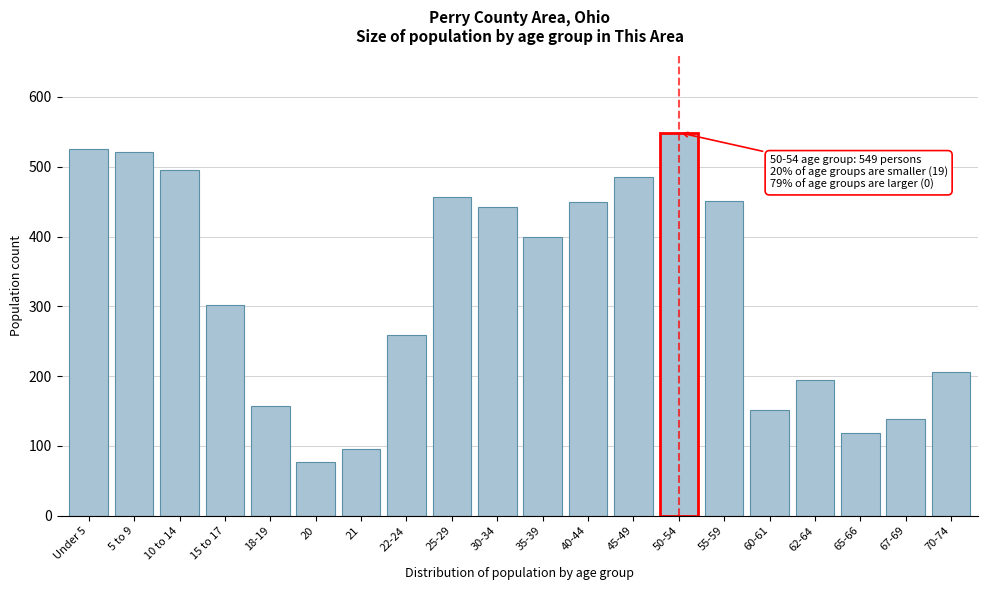

What is the label of the 14th bar from the left?

50-54